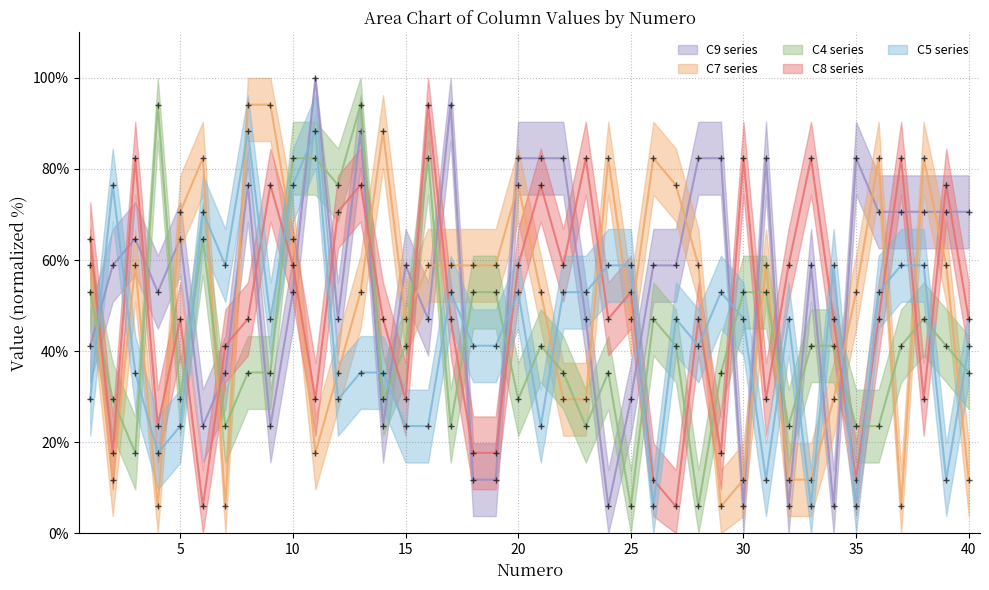

Does the chart have visible grid lines?

Yes